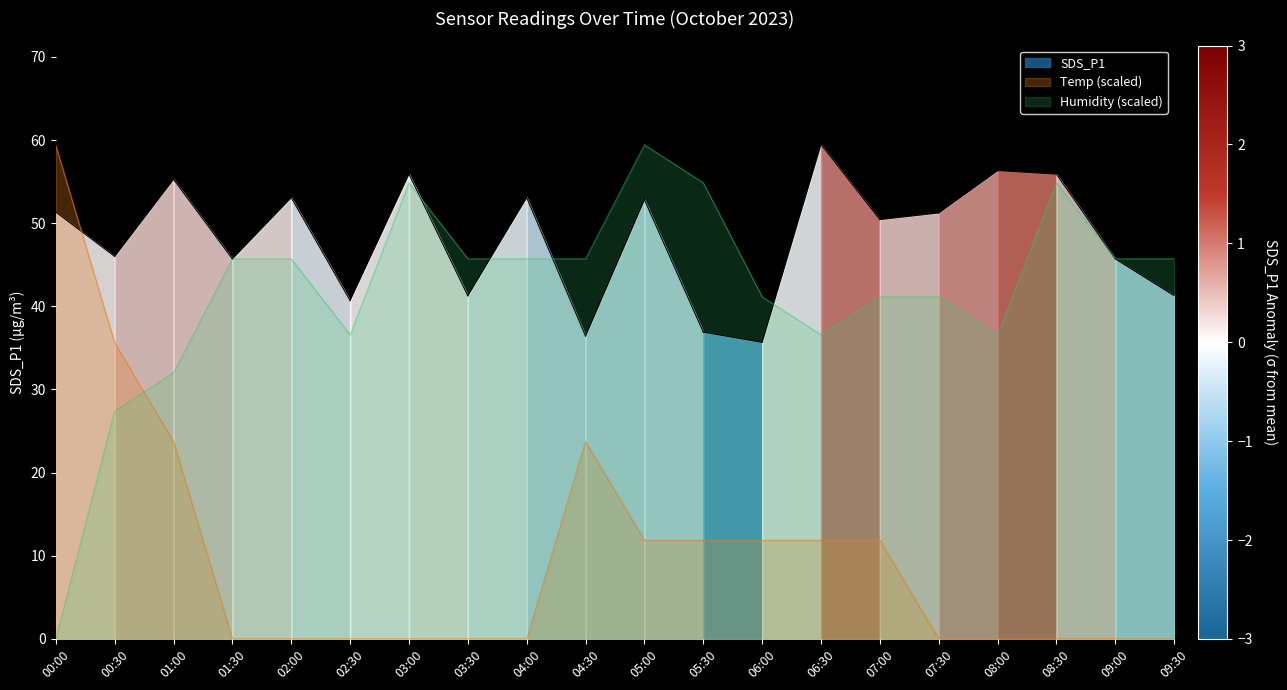

What is the difference between the highest and lowest values at 09:00?

45.7